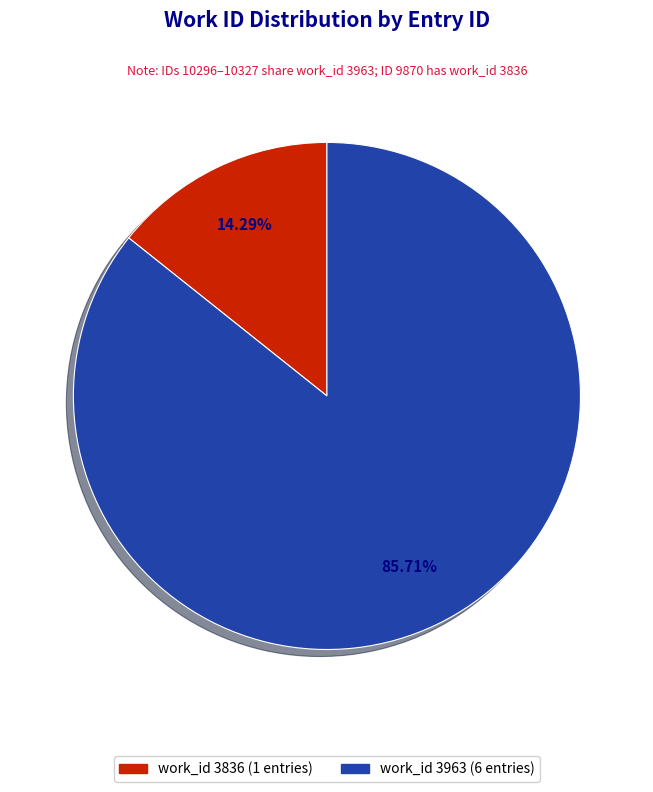

Count the number of slices in the pie.

2